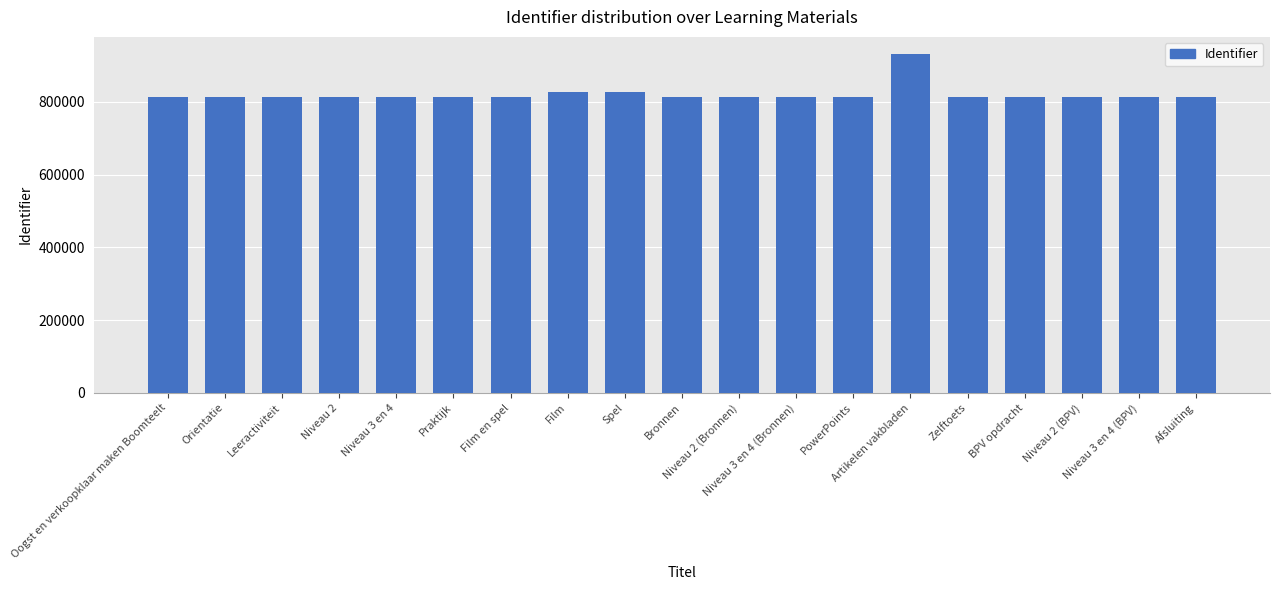

Which category has the highest value across all series?

Artikelen vakbladen